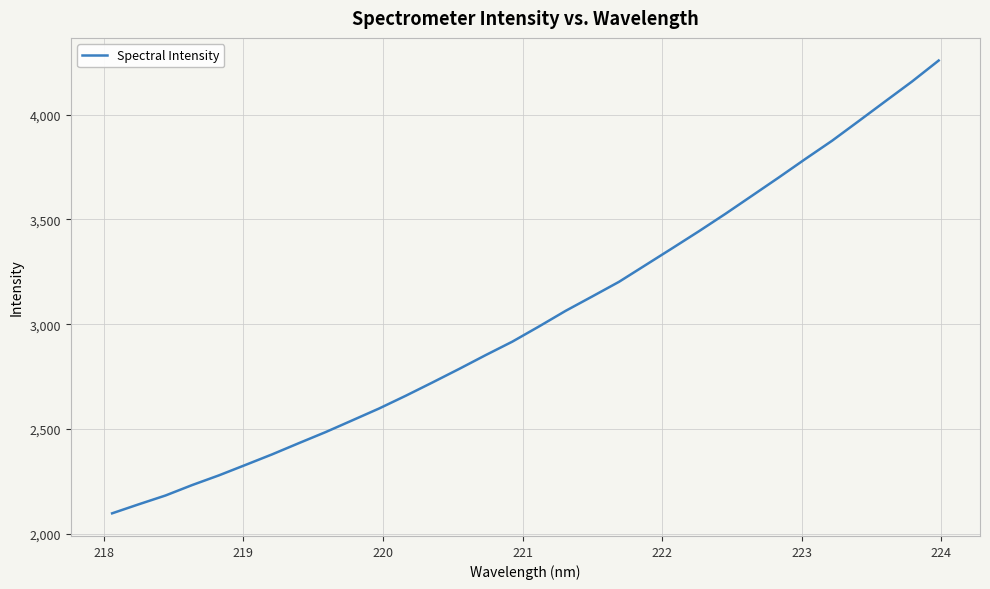

What is the difference between the maximum and minimum values?

2161.5